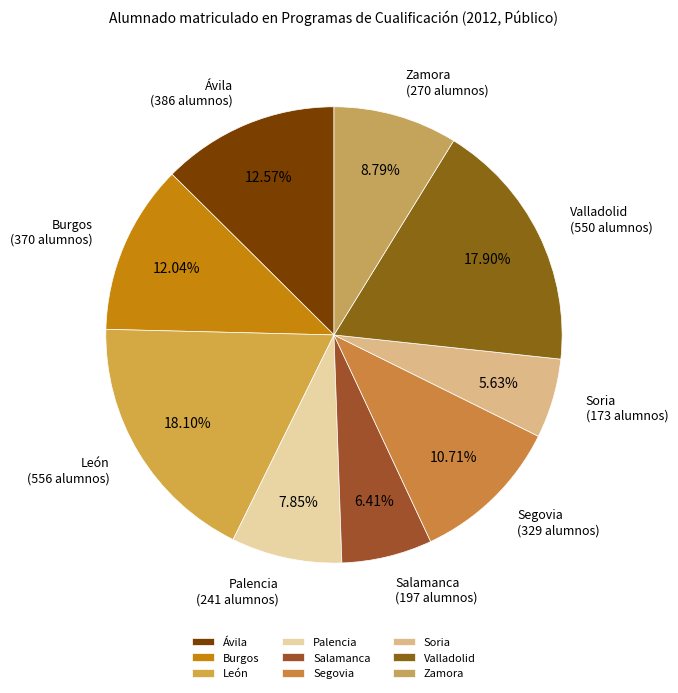

Does any single category account for the majority?

No